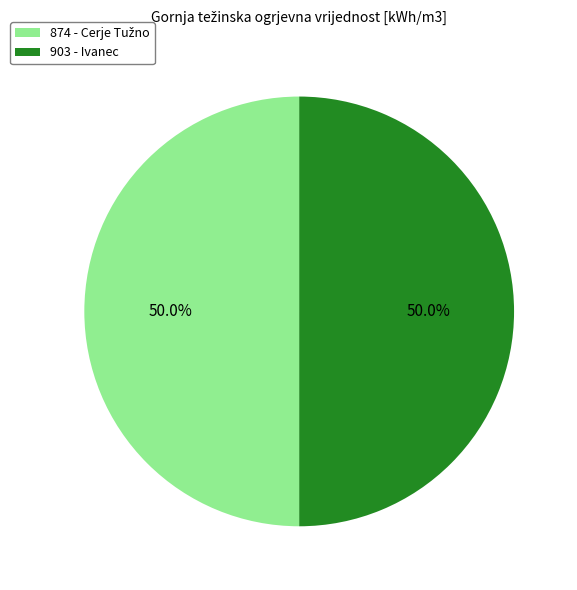

What percentage do 903 and 874 together represent?

100.0%